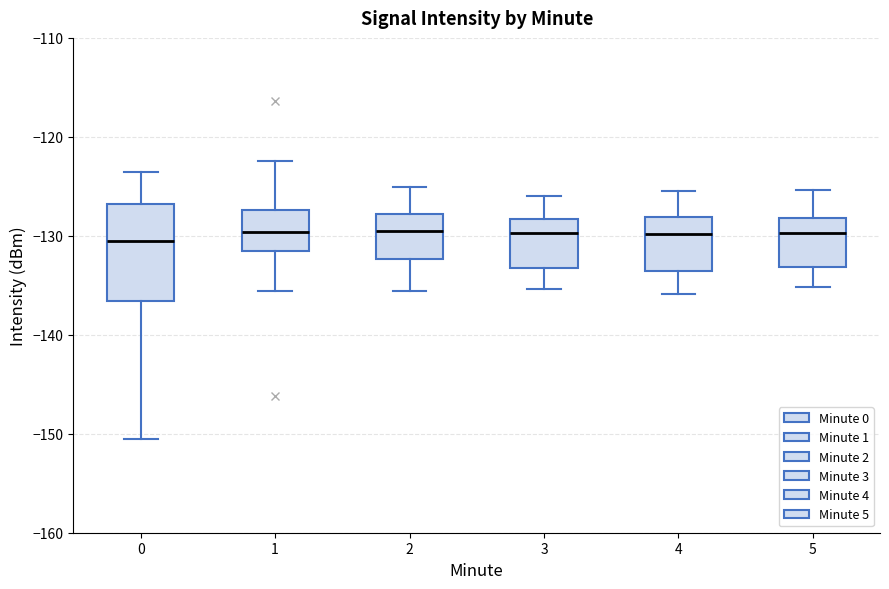

Reading left to right, read every box against the y-axis: the position of its median line, the range the box covers, and the ends of its whiskers. The values are not printed on the chart, so give them approximately, as read against the axis.

0: median -131, box -137 to -127, whiskers -150 to -124
1: median -130, box -132 to -127, whiskers -136 to -122
2: median -129, box -132 to -128, whiskers -136 to -125
3: median -130, box -133 to -128, whiskers -135 to -126
4: median -130, box -134 to -128, whiskers -136 to -125
5: median -130, box -133 to -128, whiskers -135 to -125